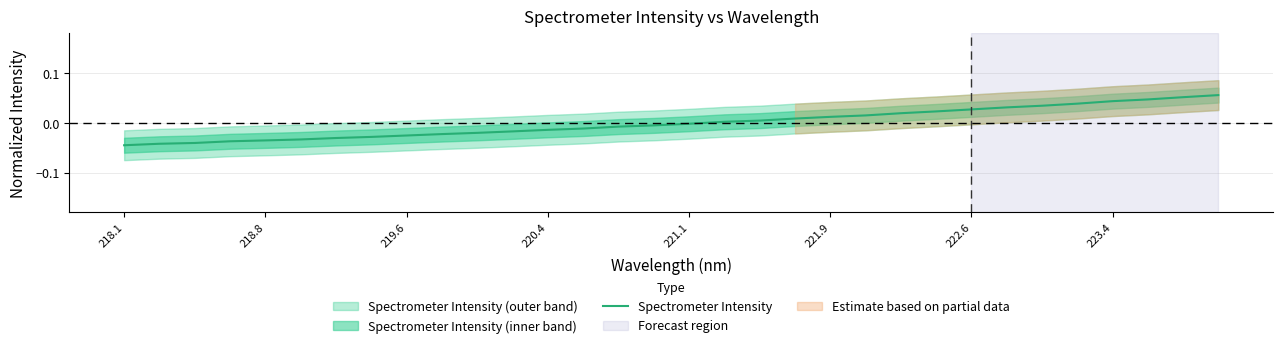

Reading right to left, what are all the values shown in this chart?

0.1	0.1	0.0	0.0	0.0	0.0	0.0	0.0	0.0	0.0	0.0	0.0	0.0	0.0	0.0	-0.0	-0.0	-0.0	-0.0	-0.0	-0.0	-0.0	-0.0	-0.0	-0.0	-0.0	-0.0	-0.0	-0.0	-0.0	-0.0	-0.0